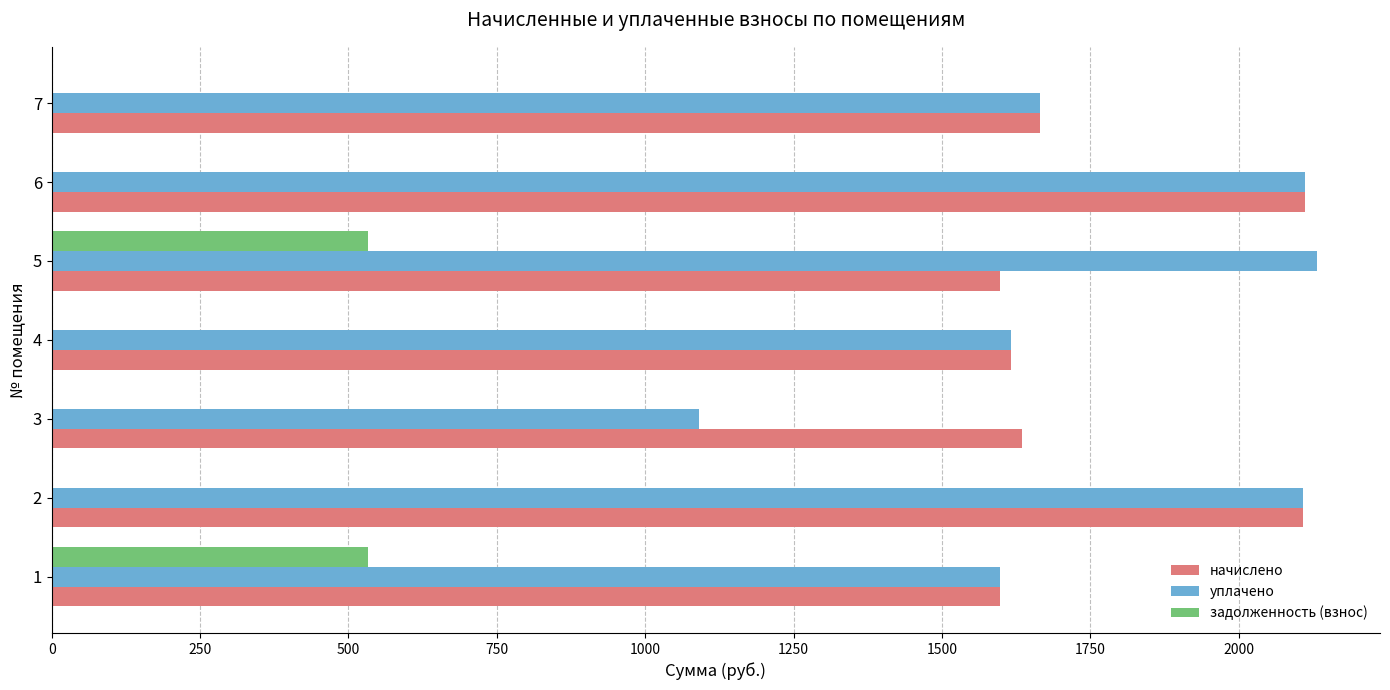

What is the maximum value shown in the chart?

2131.2